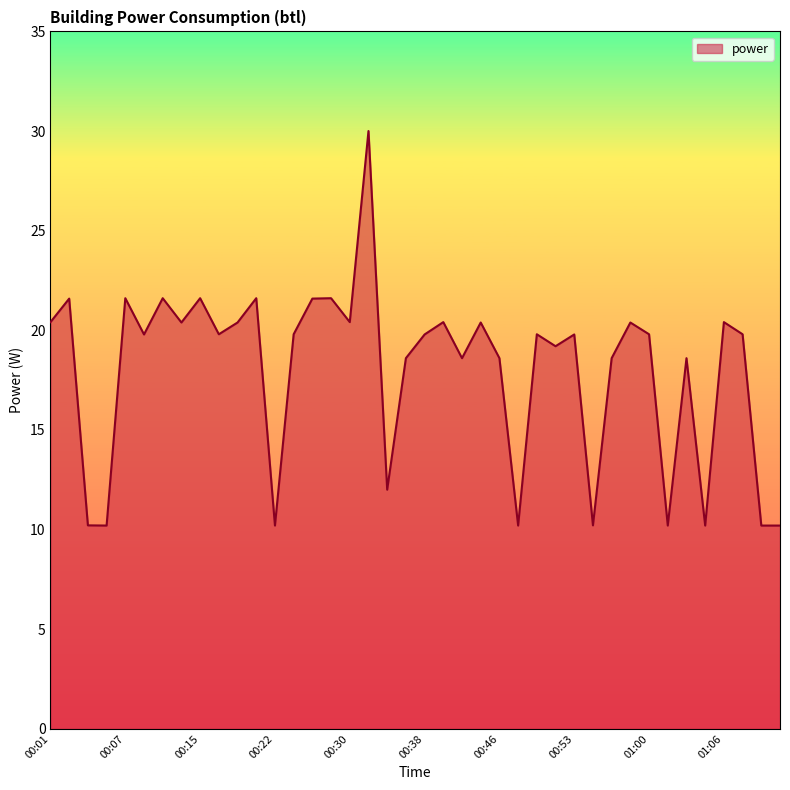

What is the minimum value shown in the chart?

10.2